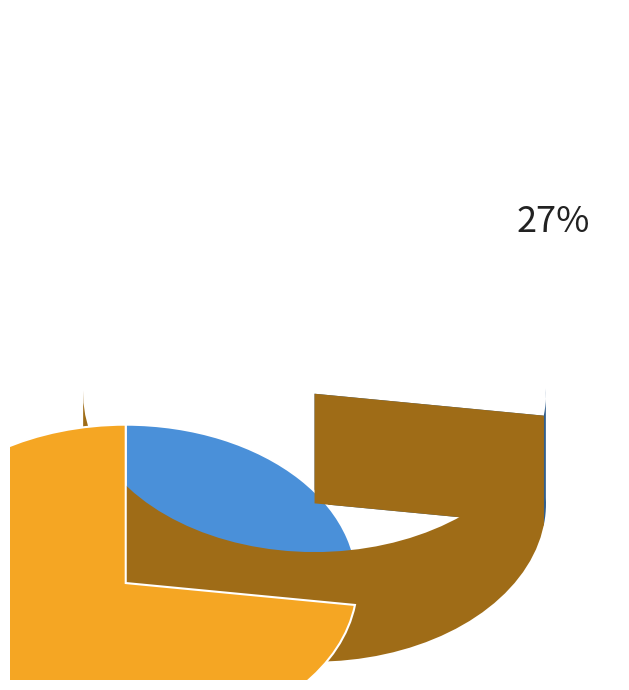

Is it true that Завтрак is 27% of the pie?

True